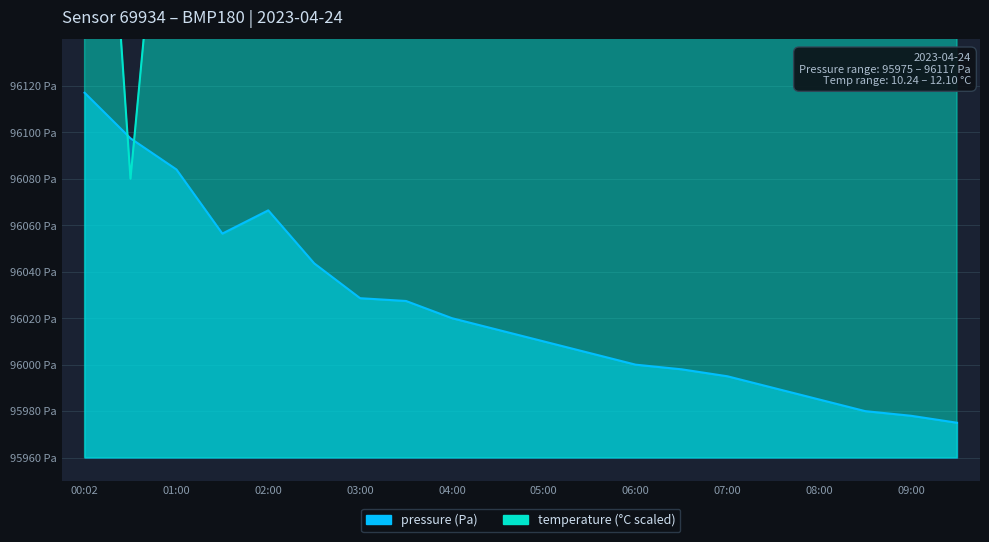

Which series has the largest range (max minus min)?

temperature